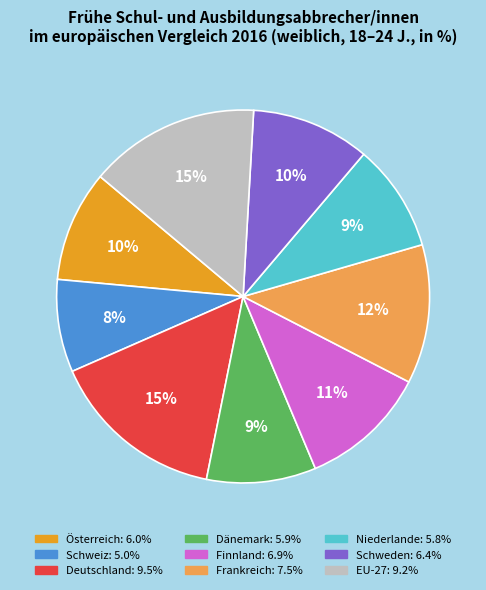

Does any single category account for the majority?

No